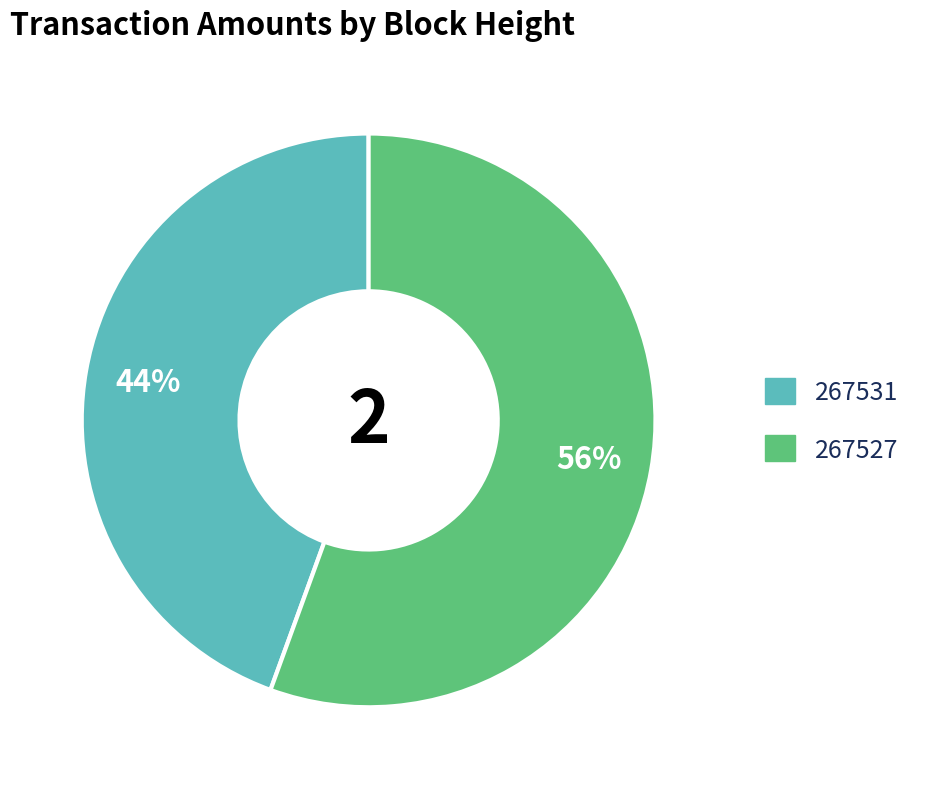

To the nearest percent, what is the average slice percentage?

50%